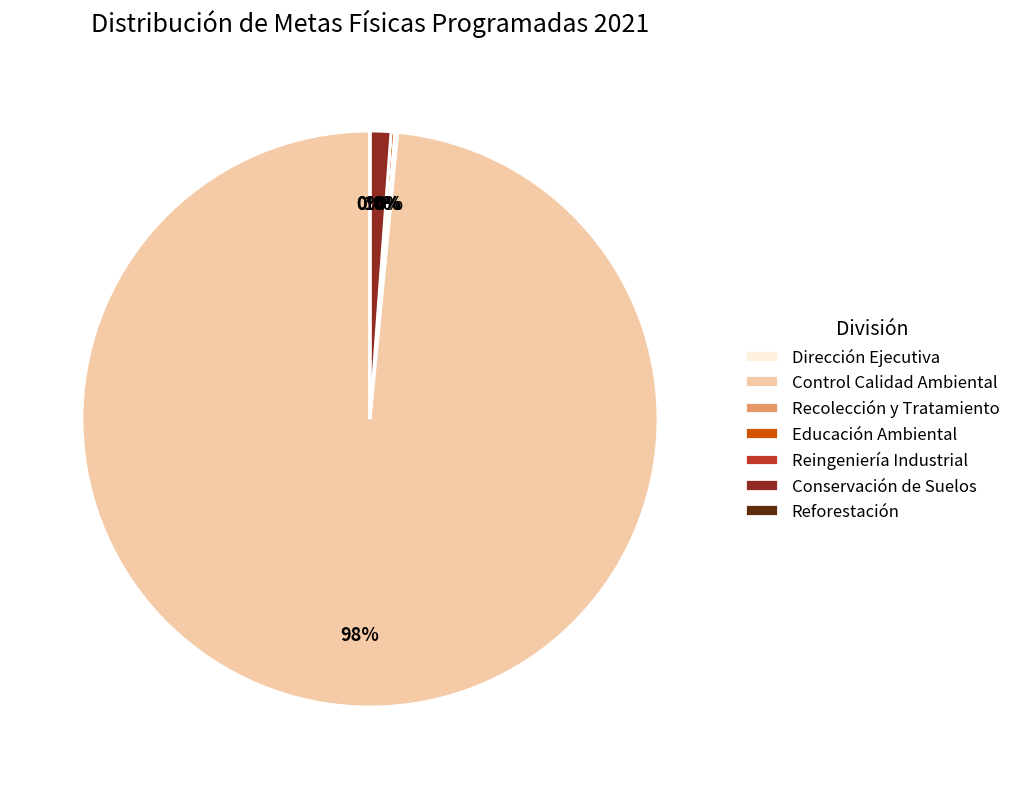

To the nearest percent, what is the average slice percentage?

14%